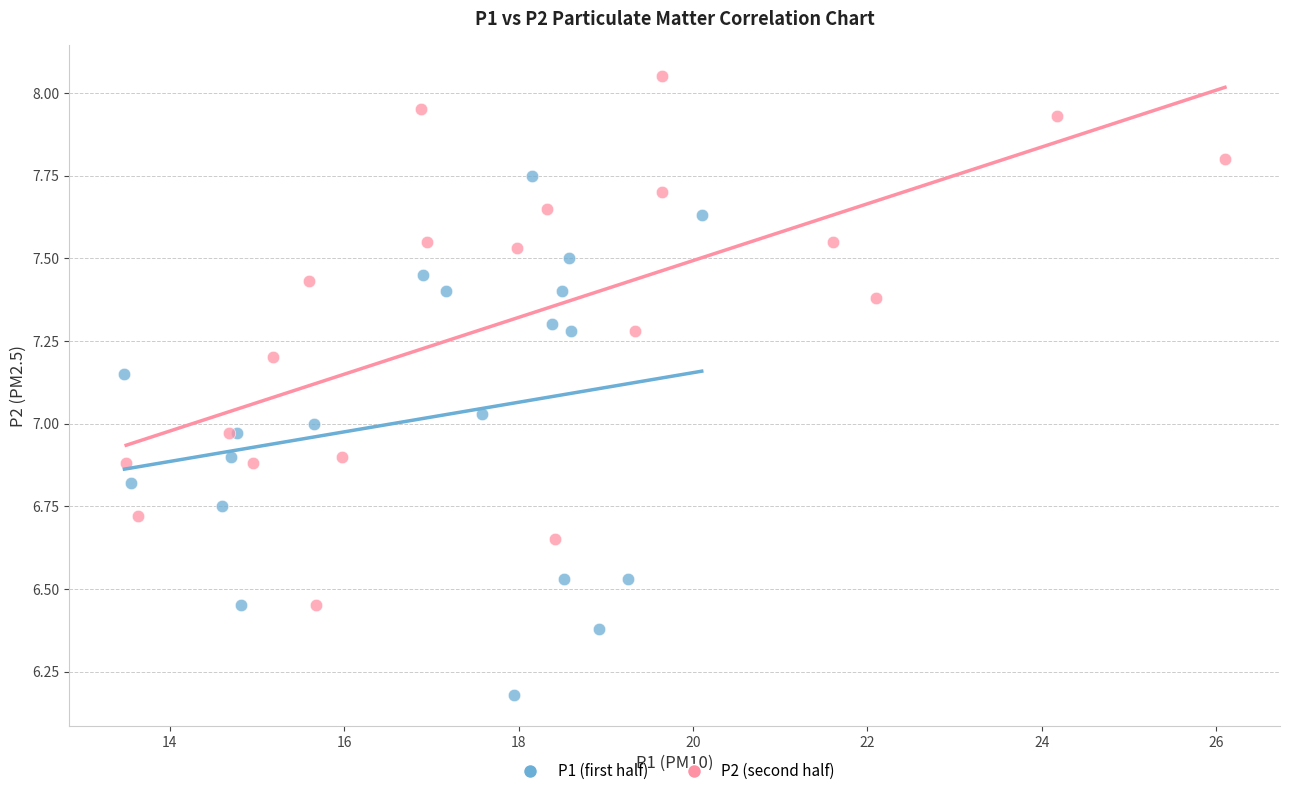

Which series reaches the minimum Y coordinate?

P1 (first half)